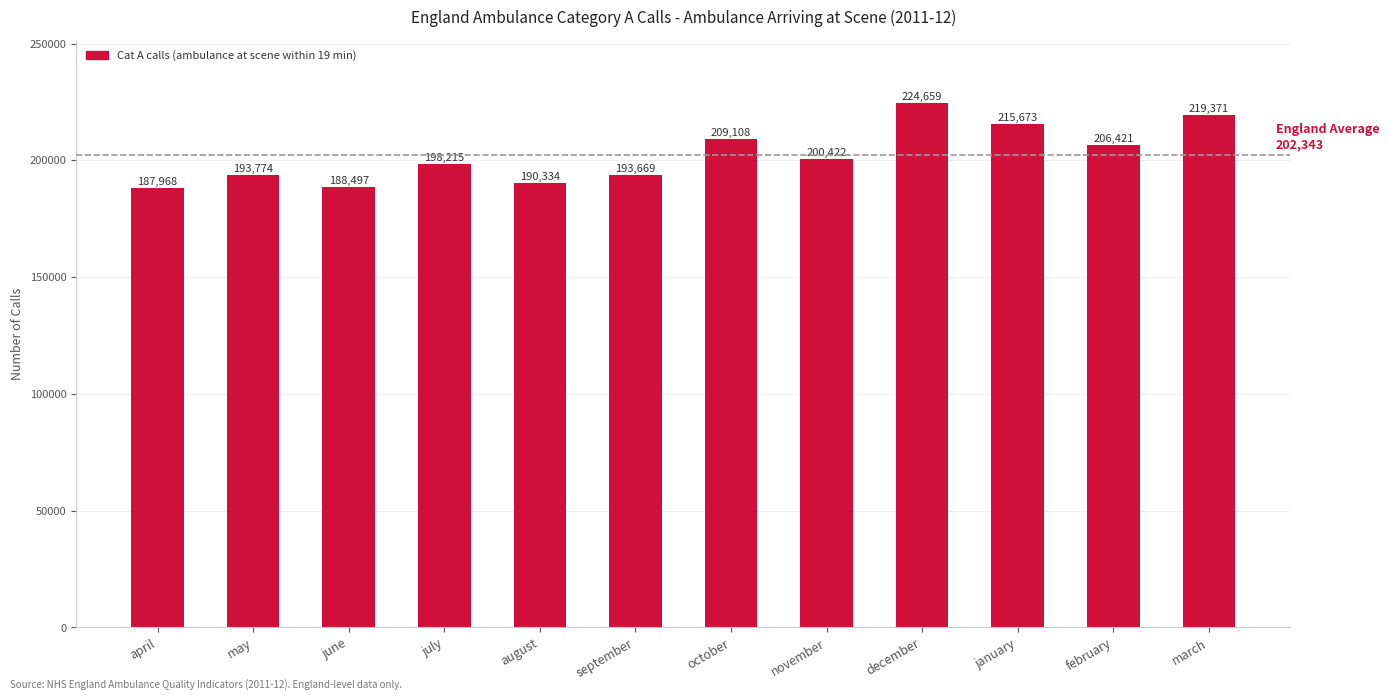

At which label does the data first exceed 200422?

october